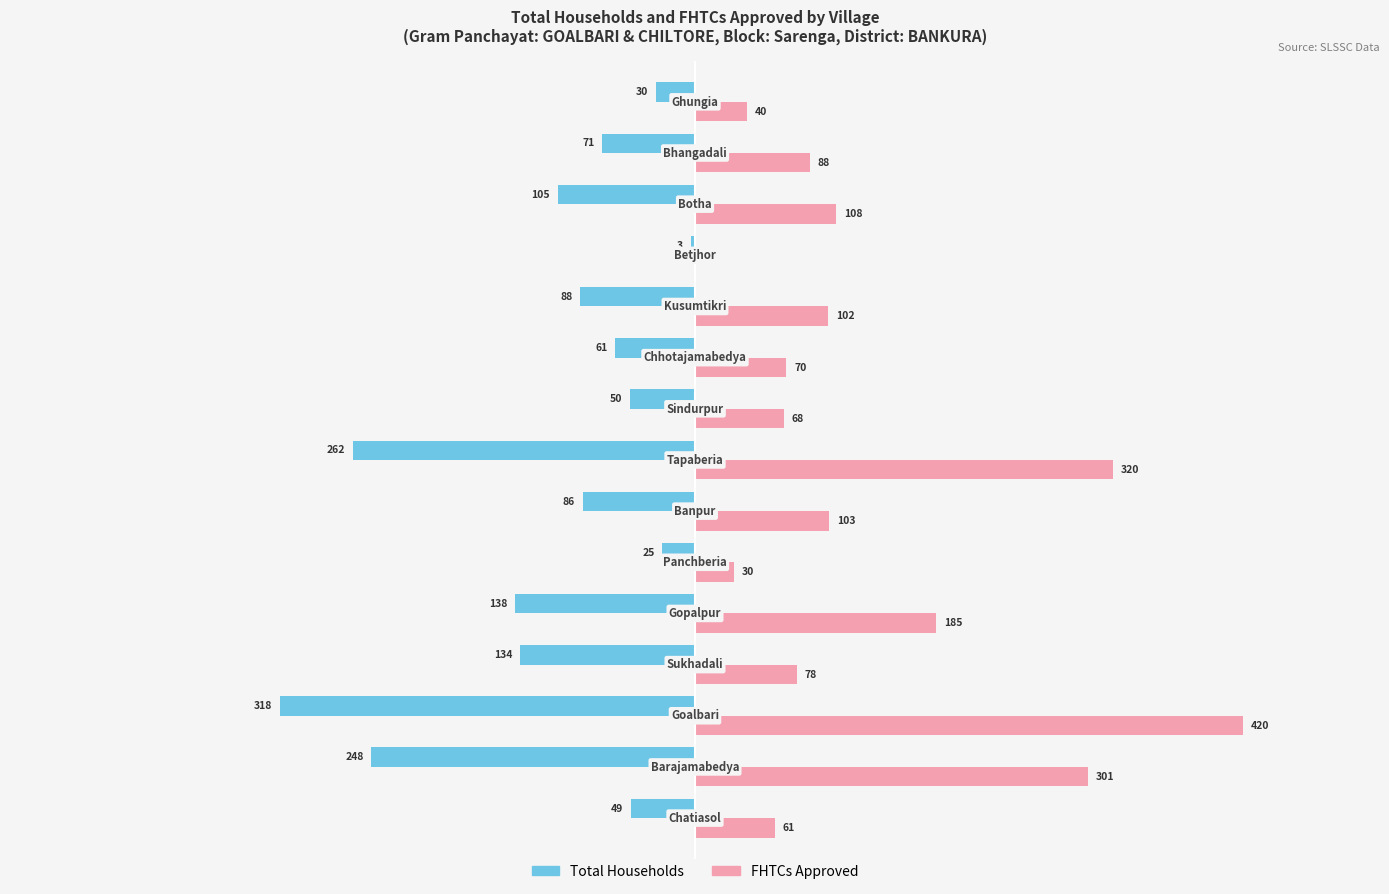

Which series has the largest total across all categories?

FHTCs Approved